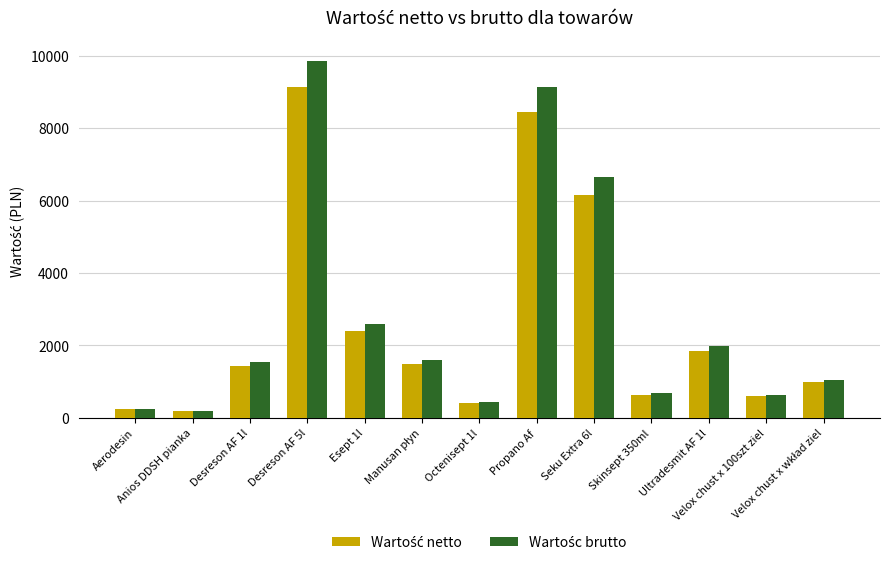

At how many categories does at least one series exceed 3702?

3